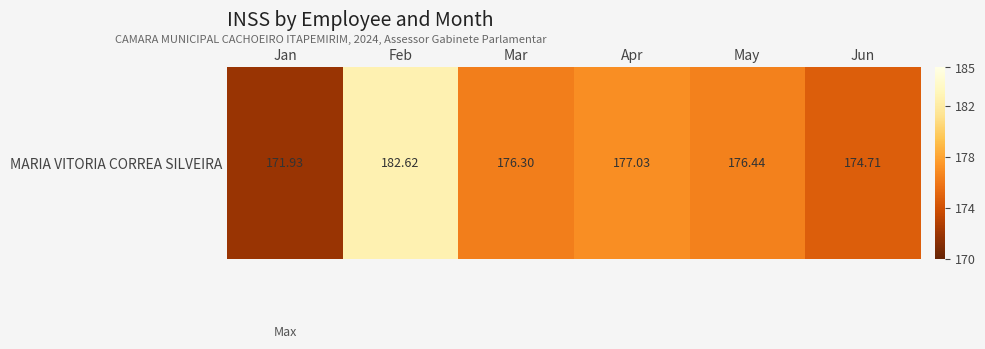

Reading left to right, what are all the values shown in this chart?

171.9	182.6	176.3	177.0	176.4	174.7